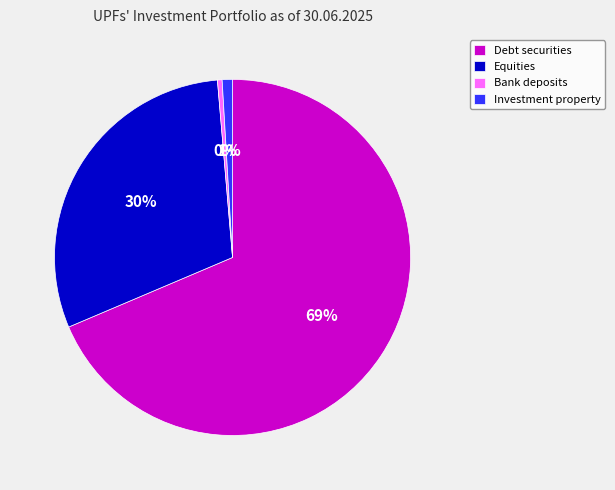

The Investment property slice represents 11% of the pie. True or false?

False